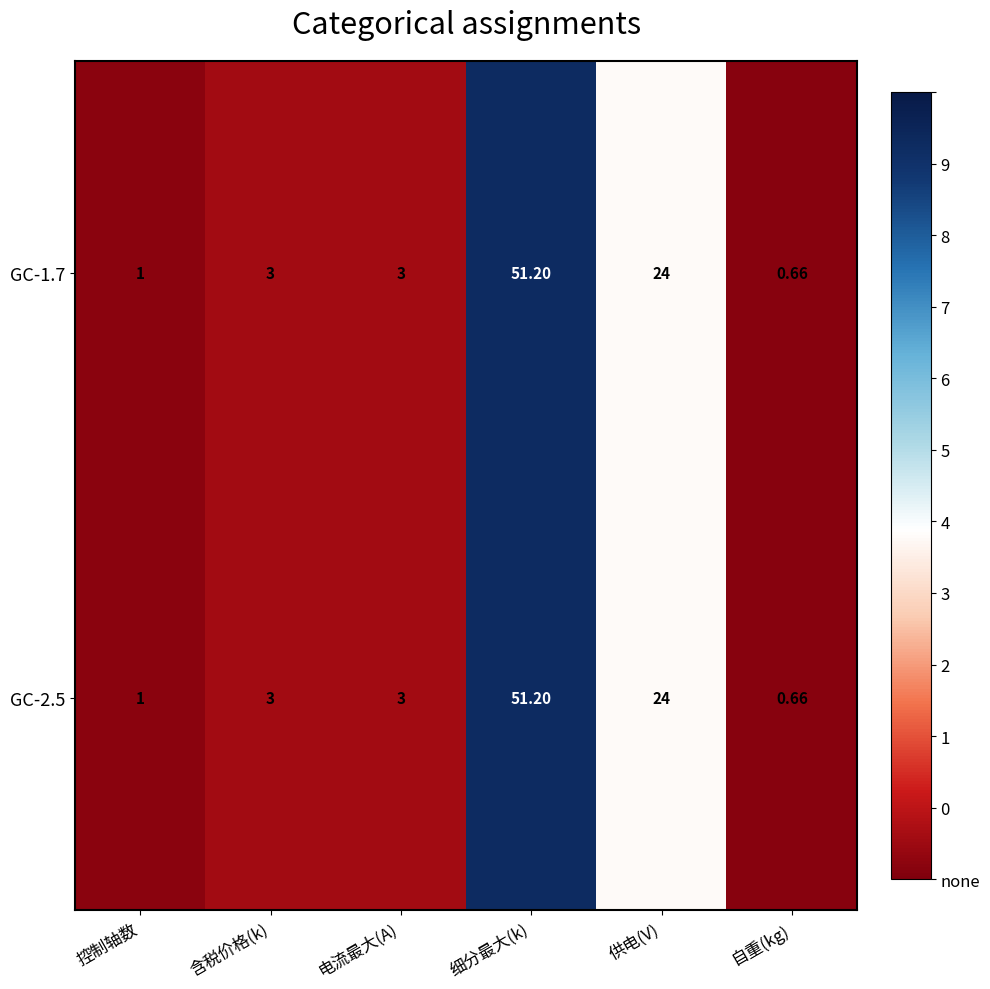

Which category has the lowest value in the GC-1.7 series?

自重(kg)